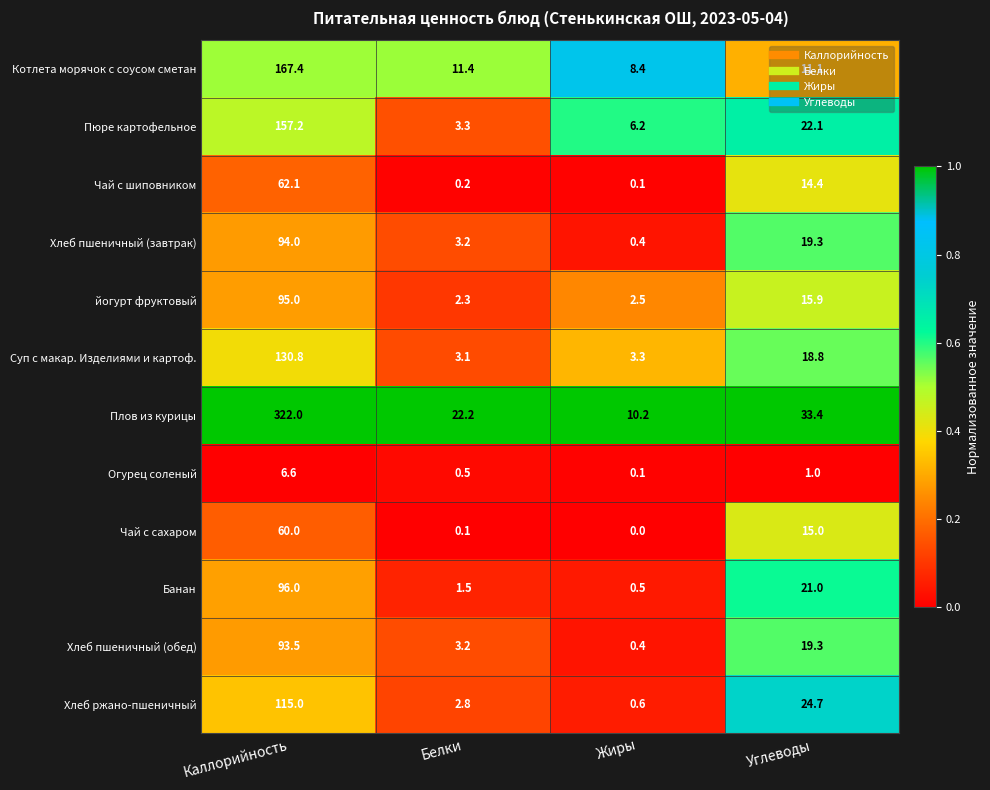

What is the difference between the Хлеб ржано-пшеничный values at Жиры and Углеводы?

24.1